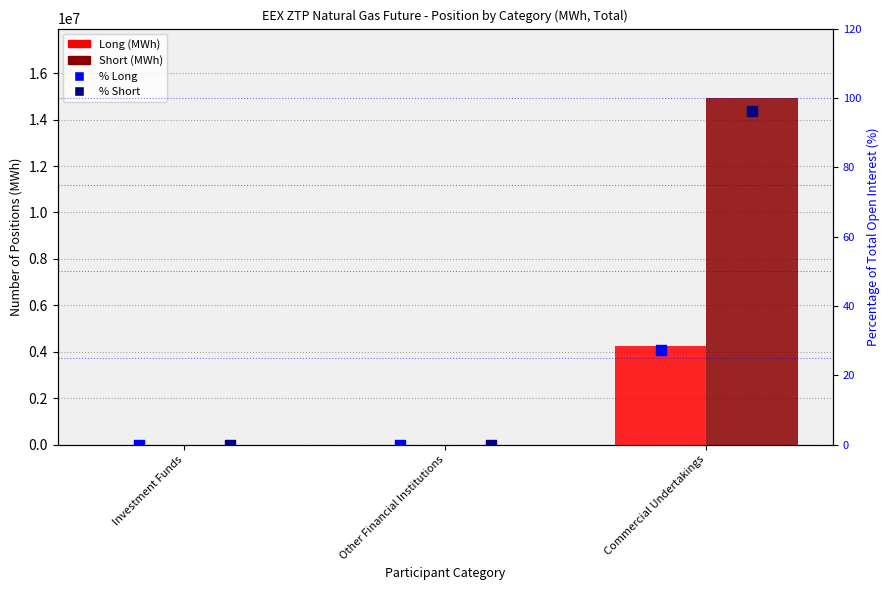

What are all the series names shown in the legend?

Long, Short, % Long, % Short